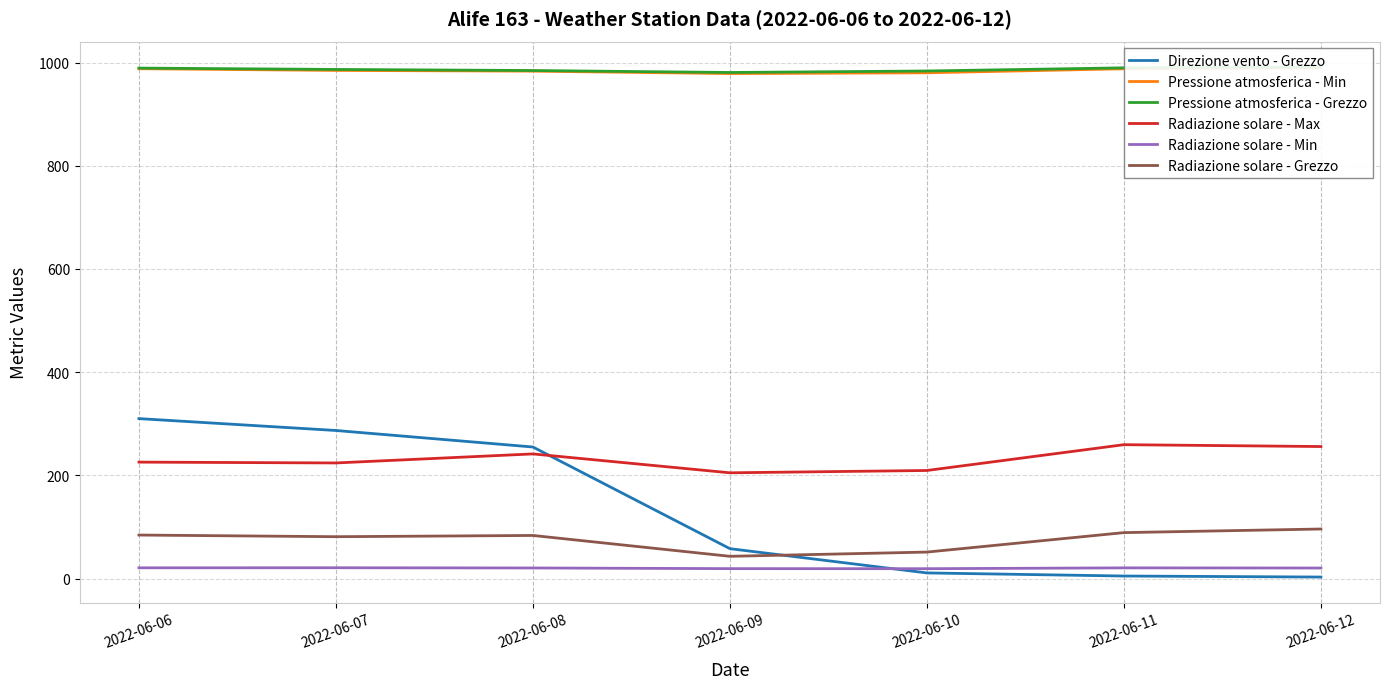

Is the value of Radiazione solare - Grezzo at 2022-06-09 greater than the value of Pressione atmosferica - Grezzo at 2022-06-12?

No